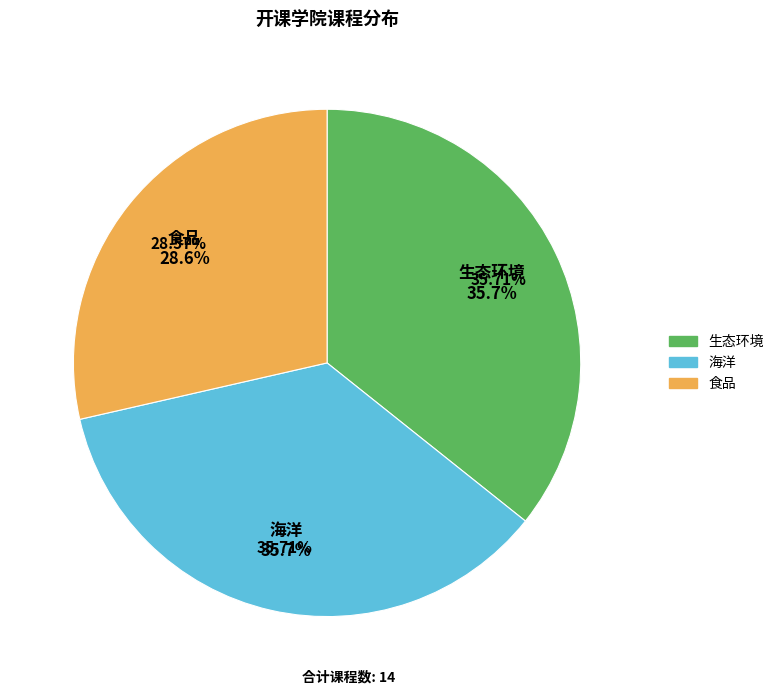

How many segments does this pie chart have?

3